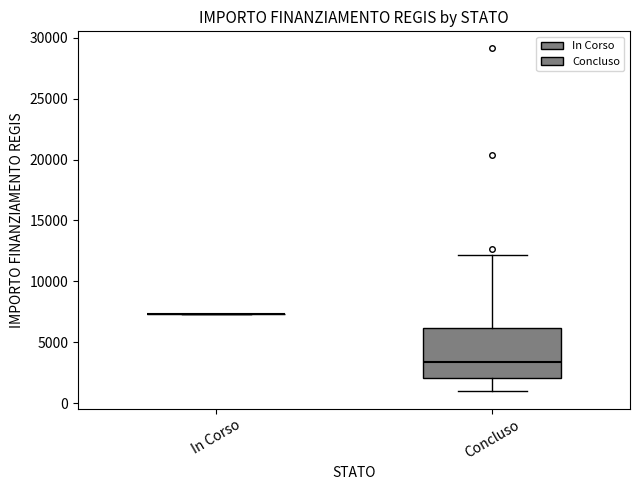

Reading left to right, transcribe this box plot: for each box, give where its median line is, the range the box spans, and where its two whiskers end, as read against the y-axis. The values are not printed on the chart, so give them approximately, as read against the axis.

In Corso: box collapsed to a line at 7500, whiskers 7500 to 7500
Concluso: median 3500, box 2000 to 6000, whiskers 1000 to 12000